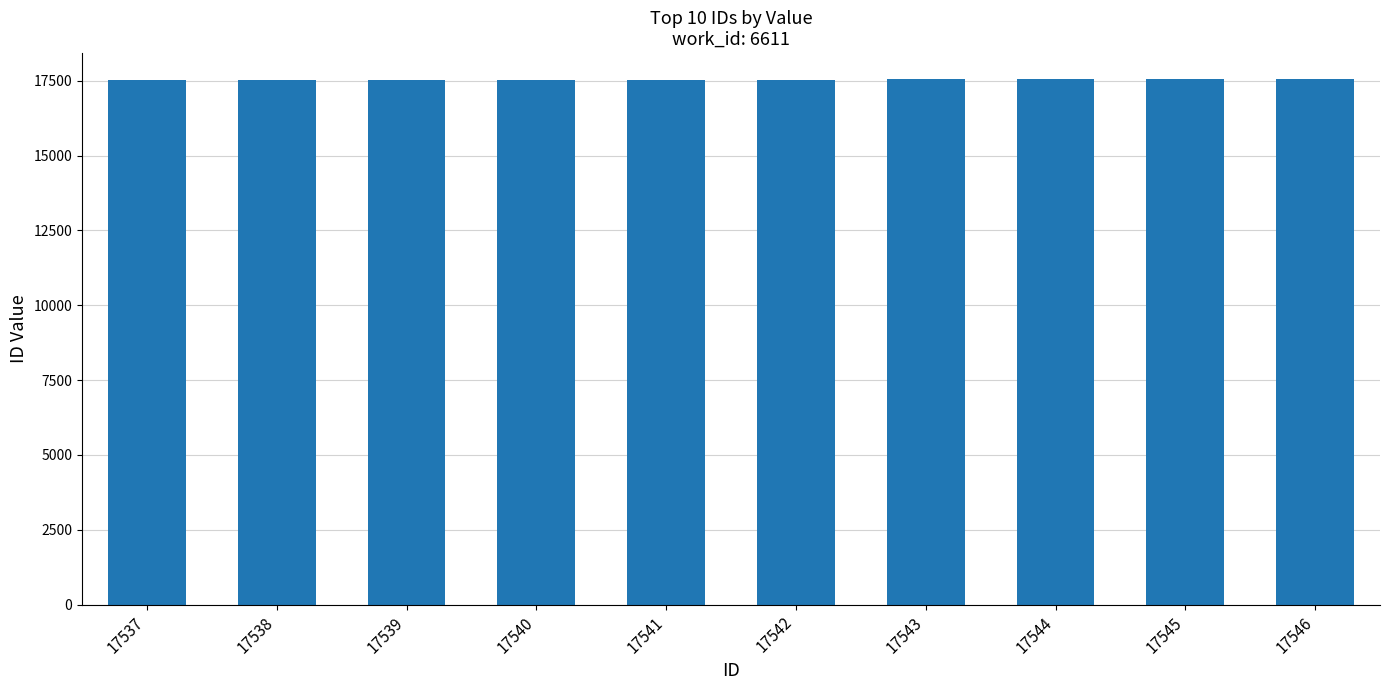

Is it true that the value at 17537 is 17537?

True